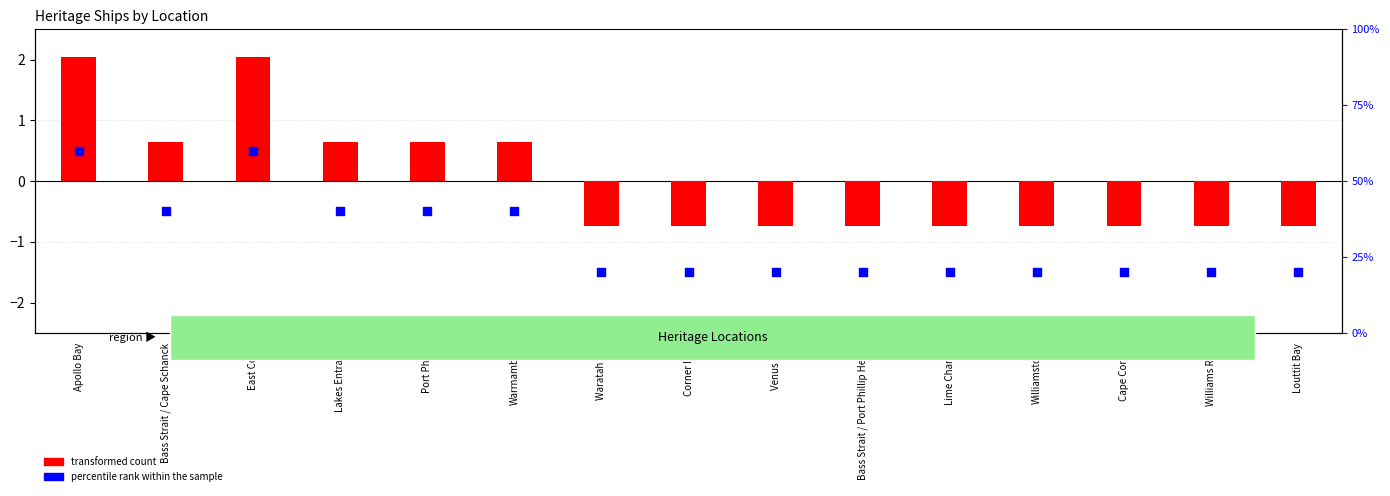

Which series reaches the maximum Y coordinate?

percentile rank within the sample